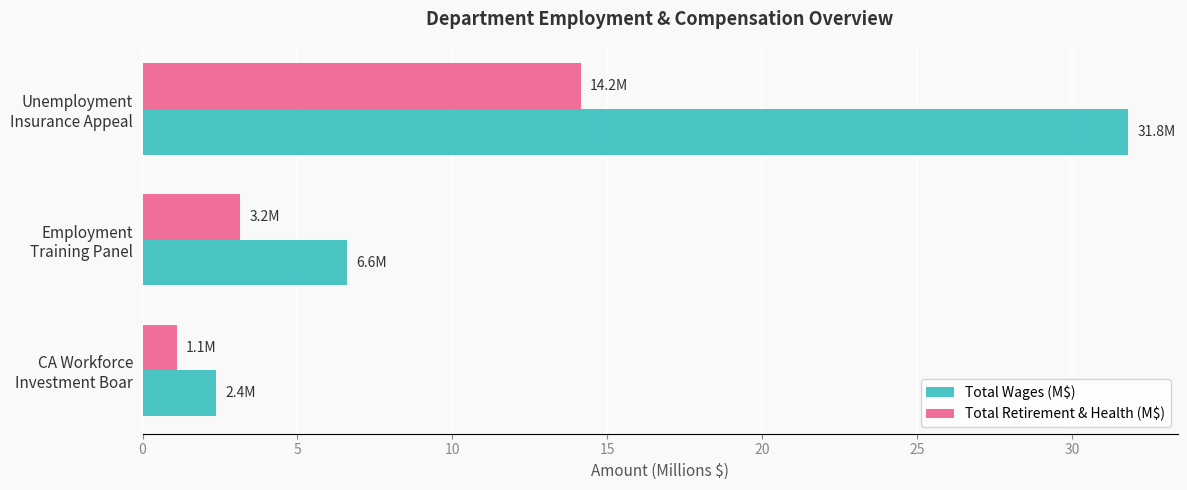

Which series has the largest total across all categories?

Total Wages (M$)